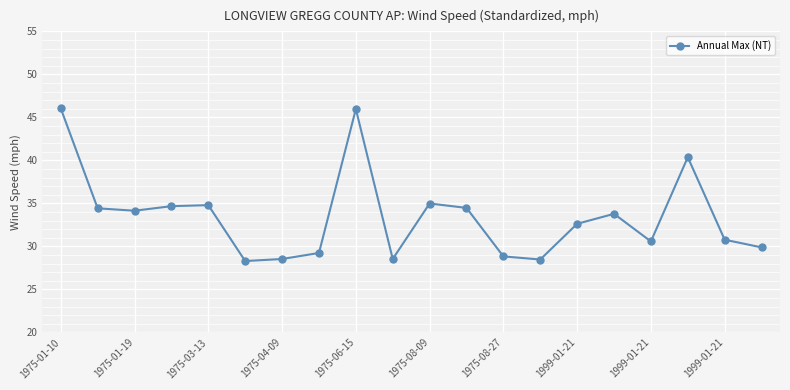

Does the chart have visible grid lines?

Yes